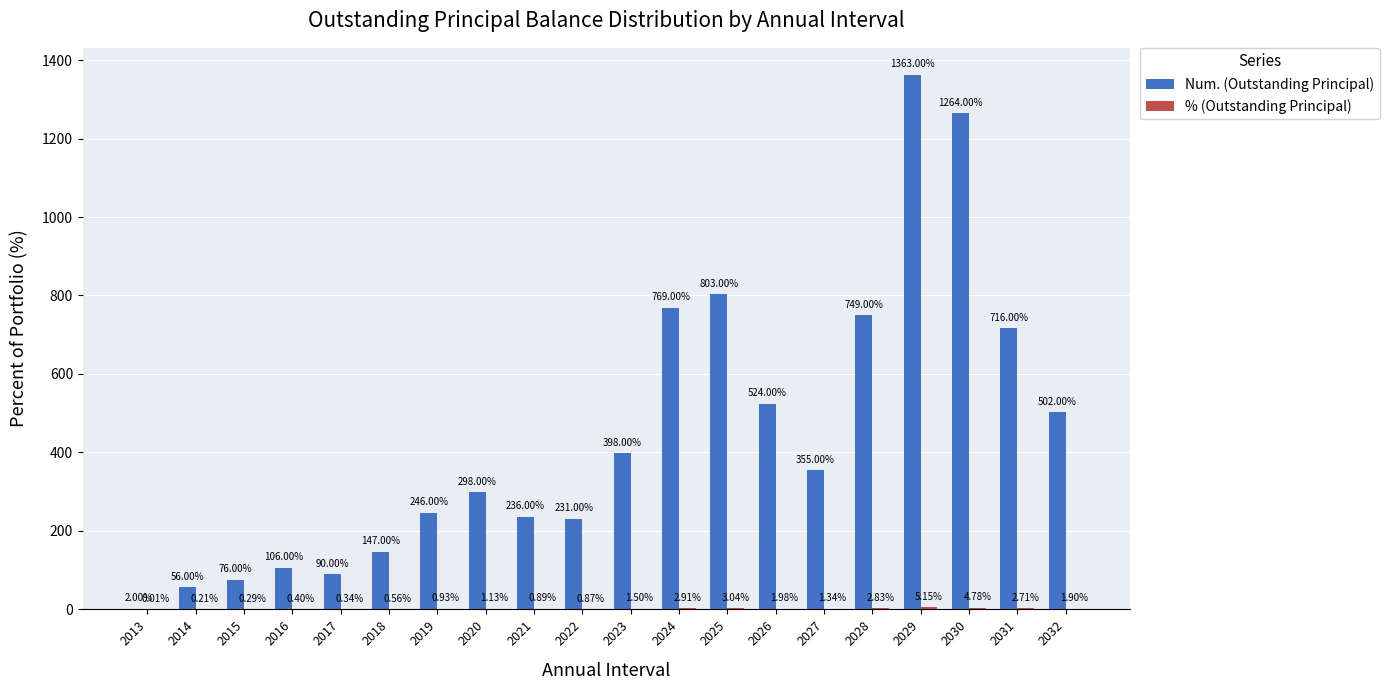

True or false: Num. (Outstanding Principal) has a value of 153.9 at 2016.

False